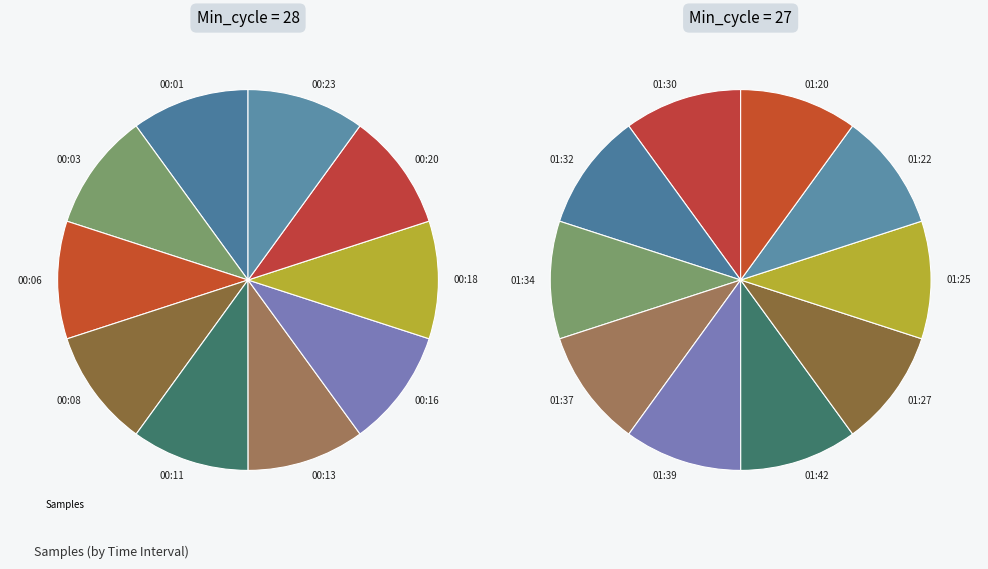

Is there any slice that represents more than half of the pie?

No